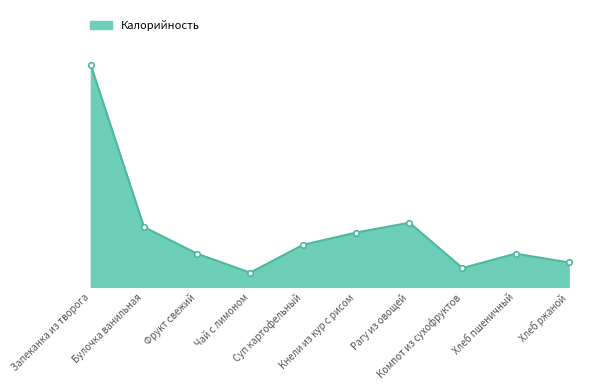

Does the chart have visible grid lines?

No